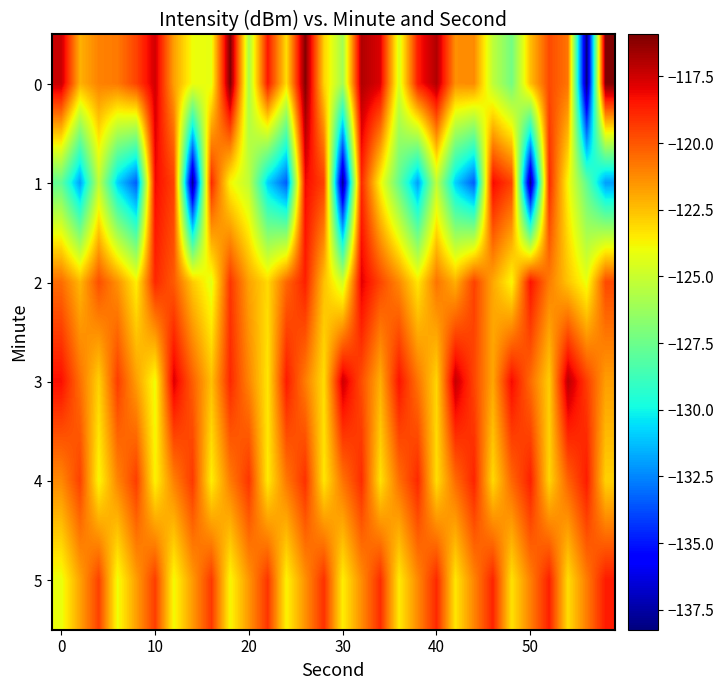

What is the minimum value shown in the chart?

-138.2